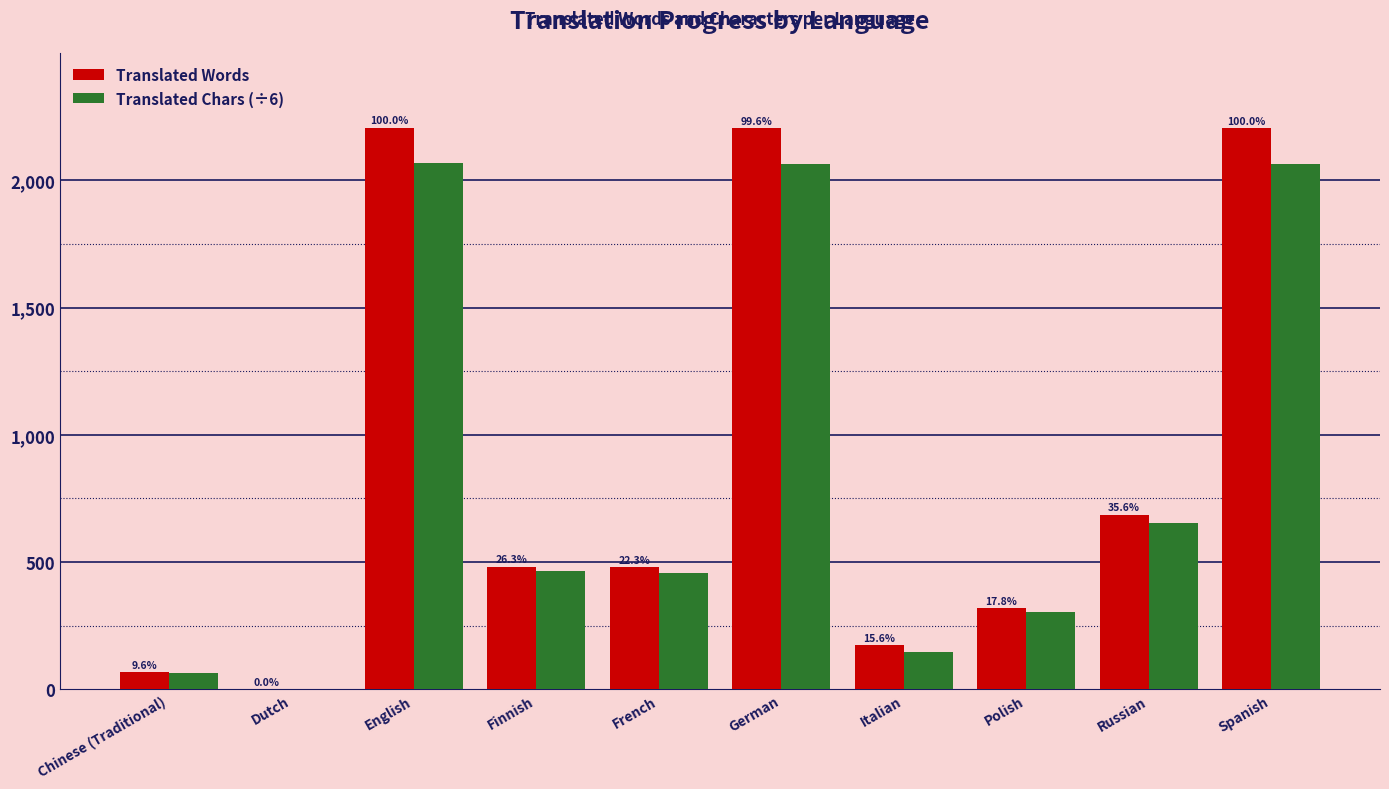

Are the bars grouped side by side (vs. stacked)?

Yes